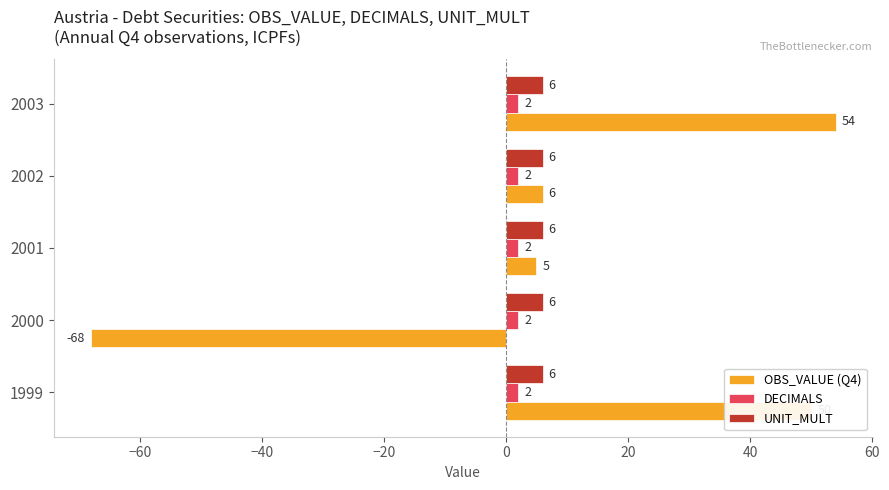

What is the sum of all DECIMALS values?

10